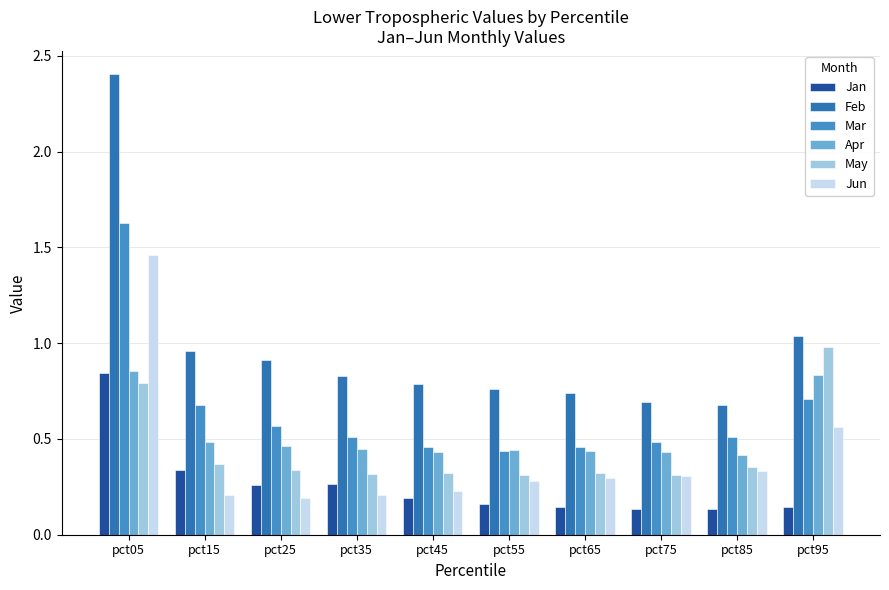

Which series has the widest spread of values?

Feb